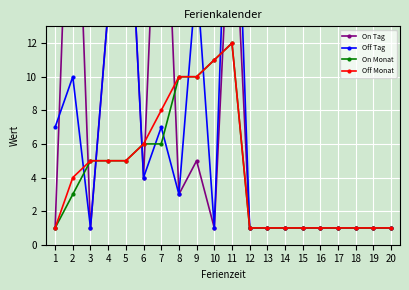

Rank the series by their maximum value, from highest to lowest.

Off Tag, On Tag, On Monat, Off Monat